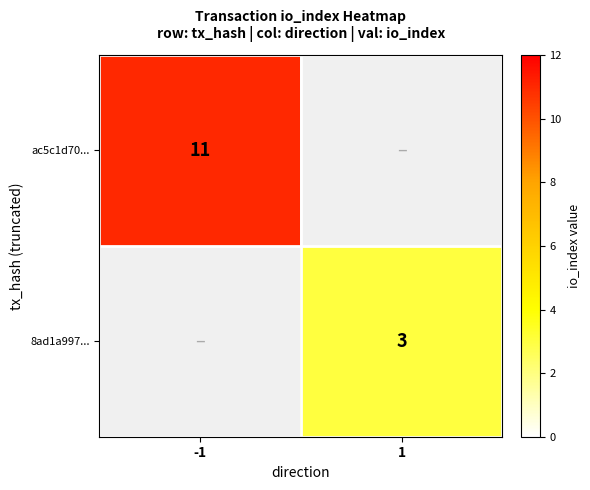

The ac5c1d70... series shows 11 at -1. True or false?

True